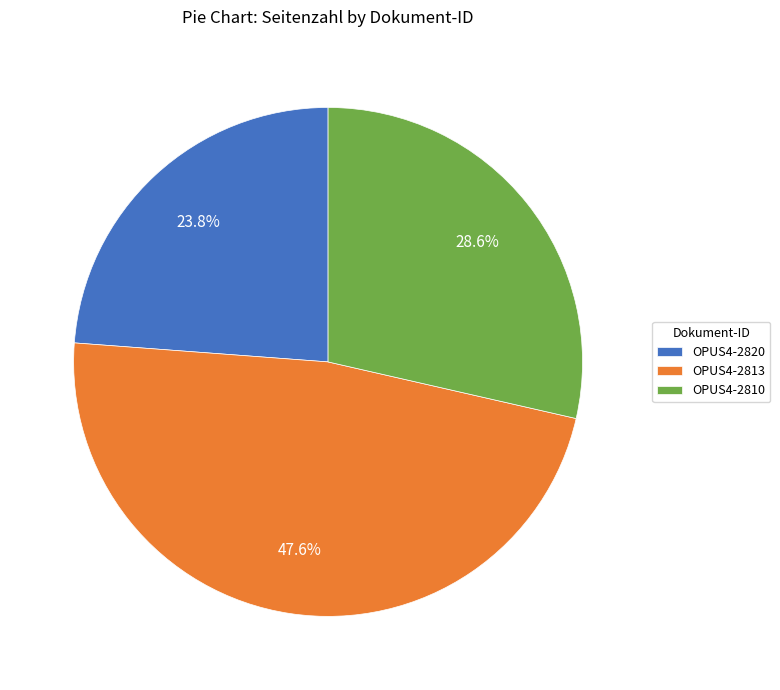

Which slice is the smallest?

OPUS4-2820